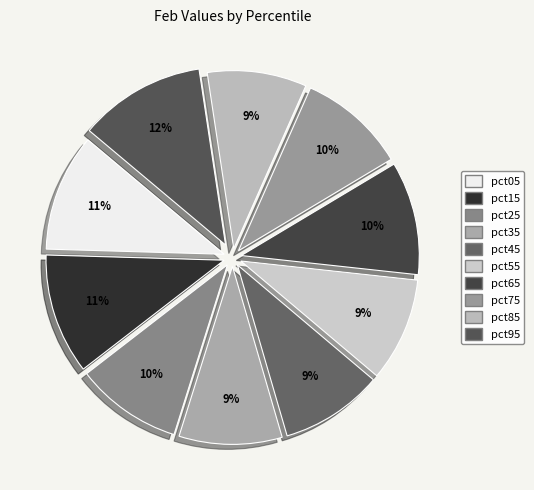

To the nearest percent, what portion does pct55 represent?

9%